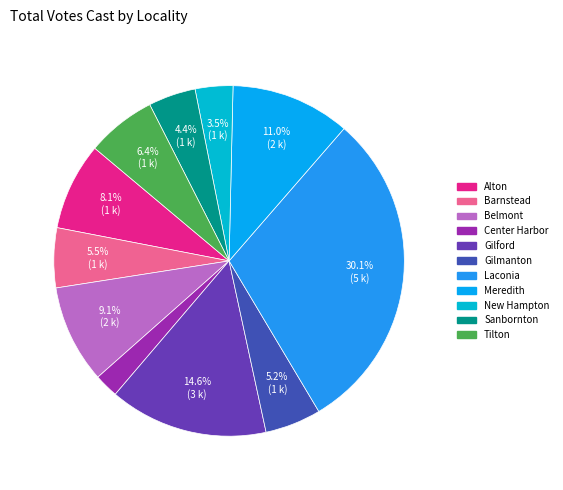

Does any single category account for the majority?

No